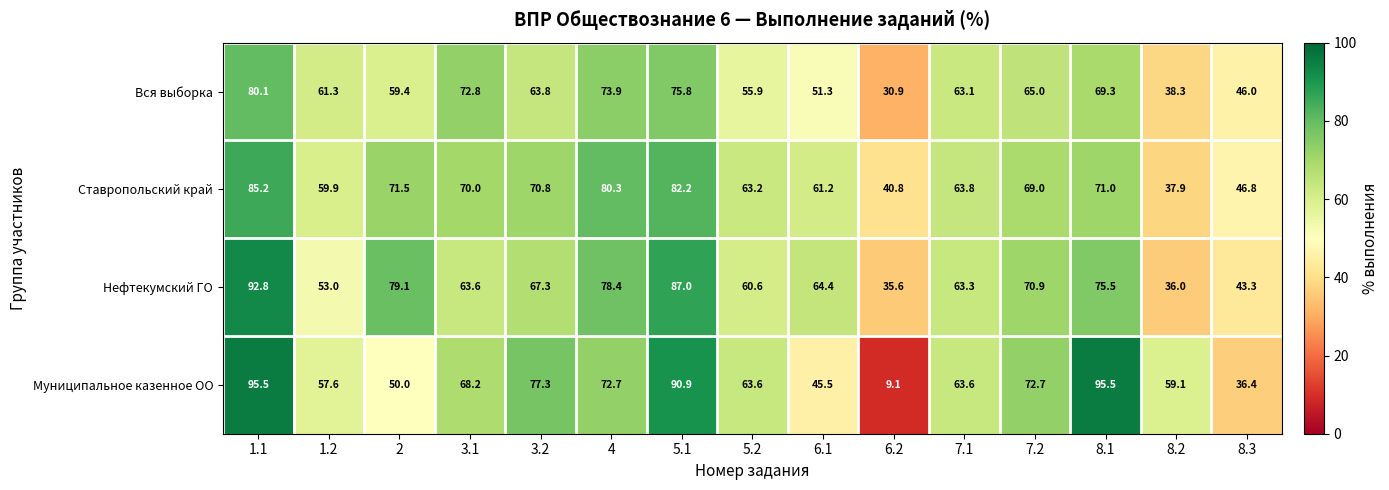

What is the sum of all Ставропольский край values?

973.6